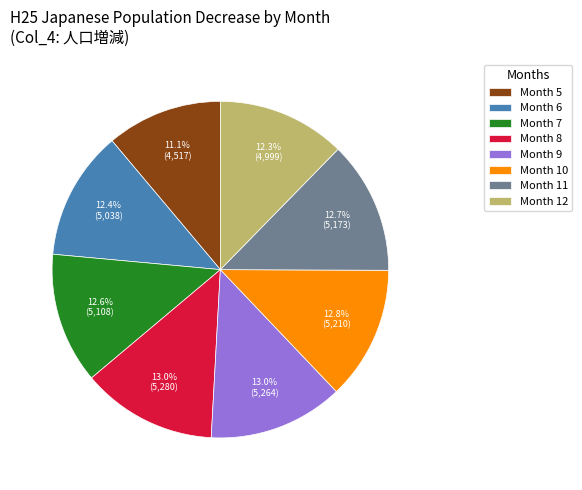

Is Month 9 the majority of the pie?

No